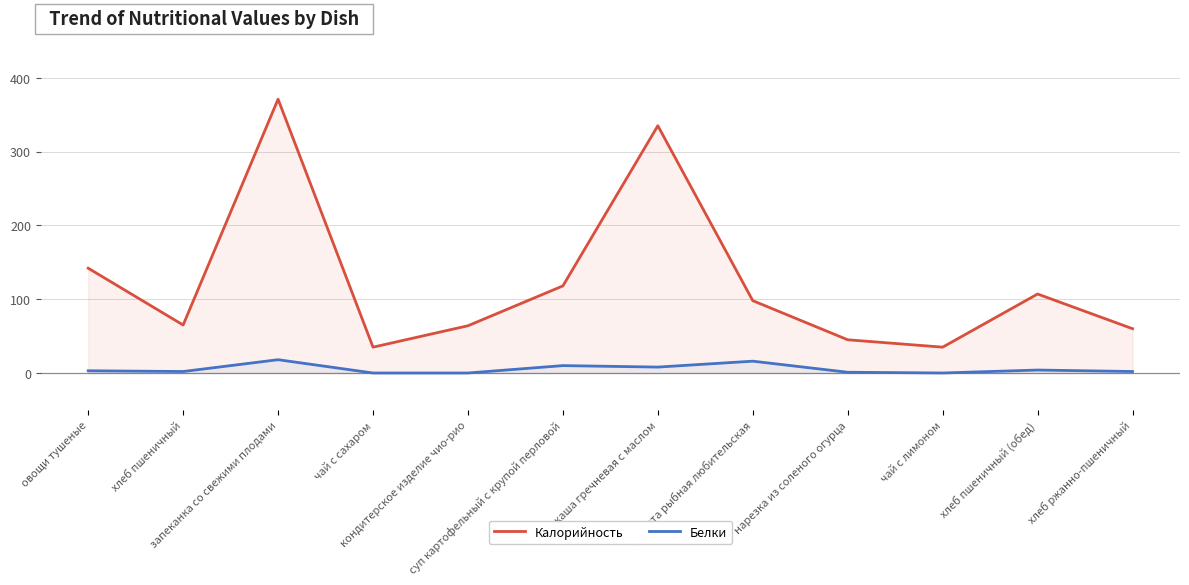

Does the chart have visible grid lines?

Yes